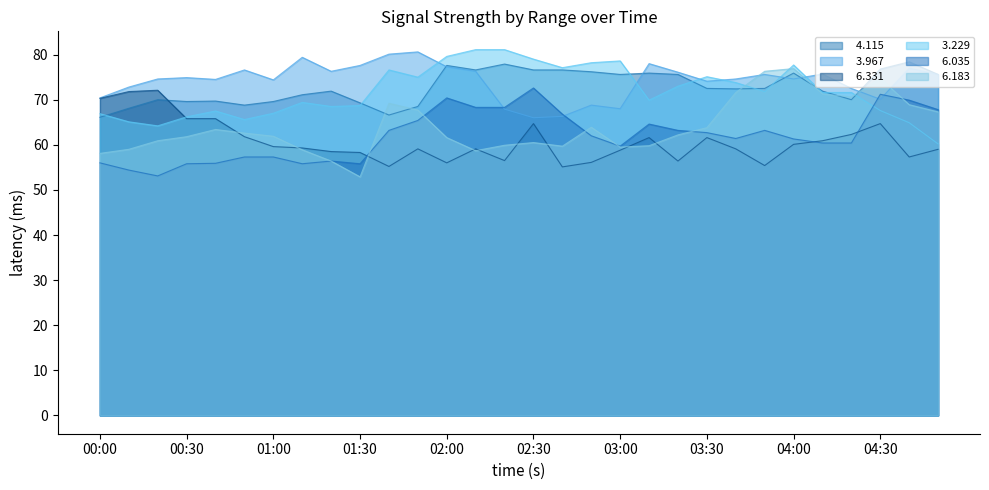

List the series in order of their peak value, highest first.

  3.229,   3.967,   4.115,   6.183,   6.035,   6.331